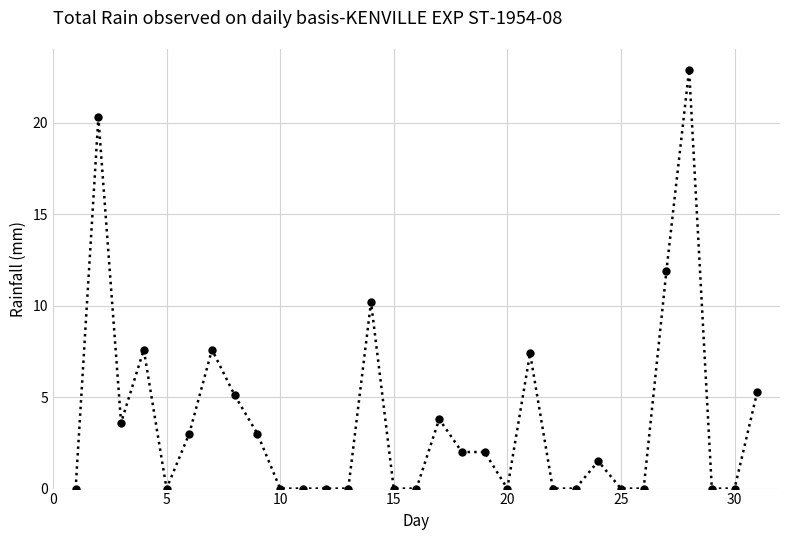

True or false: the data has more than 0 interior local peaks.

True